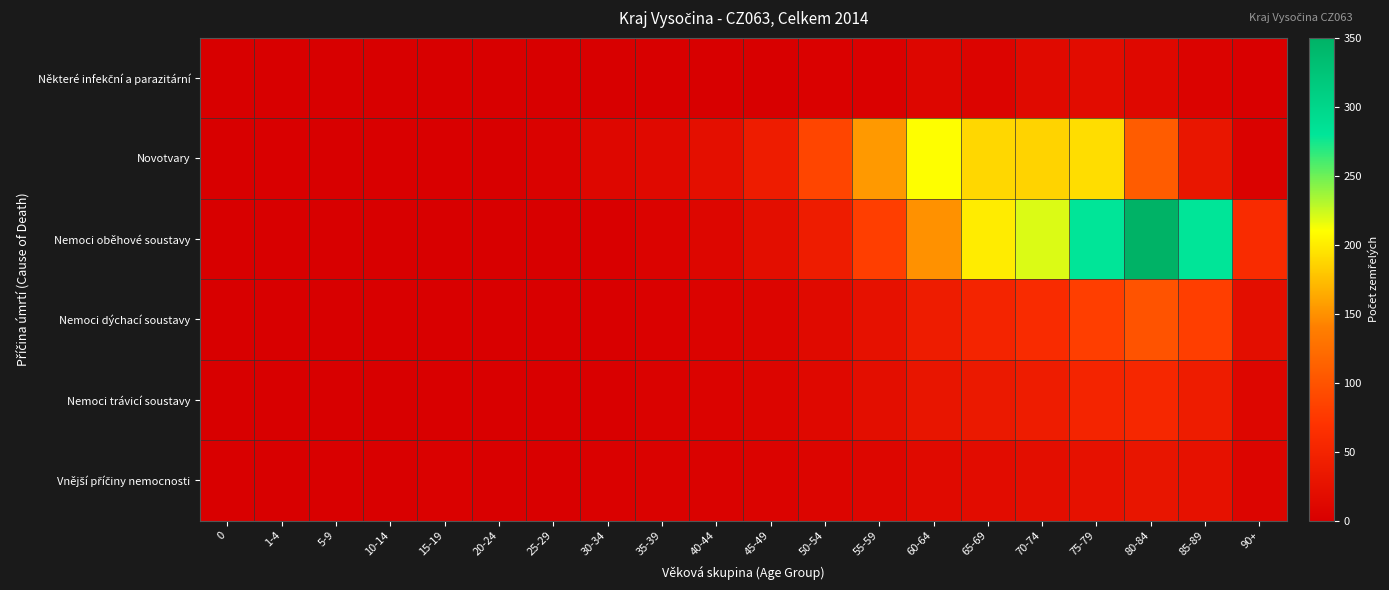

Between 50-54 and 90+, which is larger?

50-54